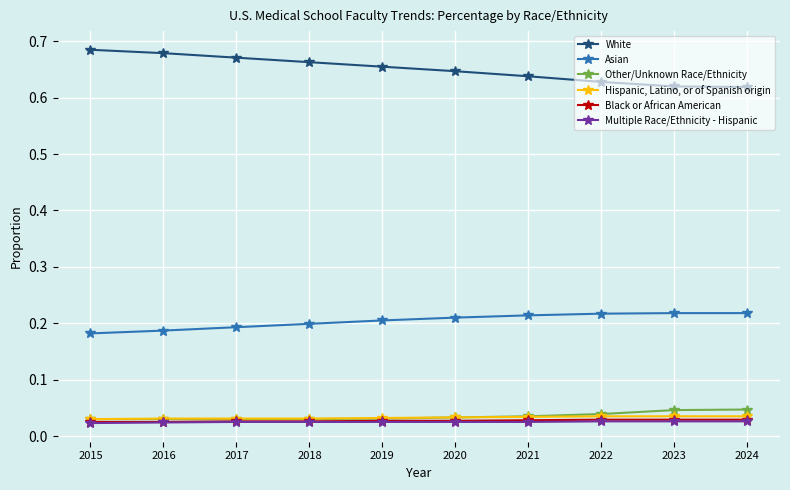

What are all the series names shown in the legend?

White, Asian, Other/Unknown Race/Ethnicity, Hispanic, Latino, or of Spanish origin, Black or African American, Multiple Race/Ethnicity - Hispanic